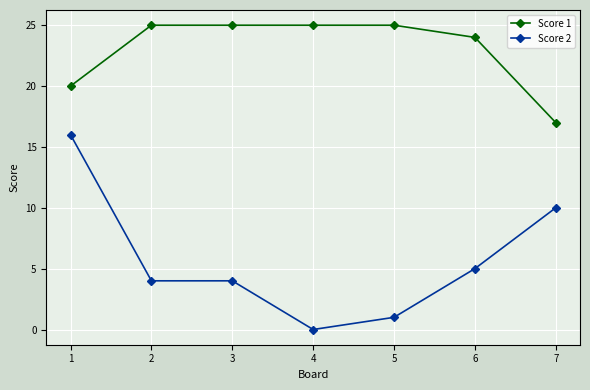

What is the difference between the second highest and minimum values in the Score 2 series?

10